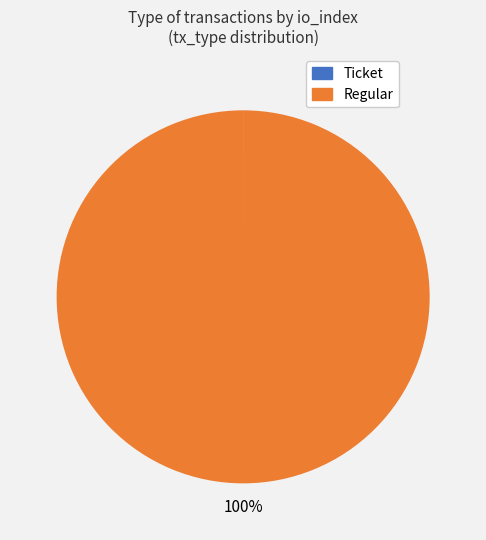

Which category has the biggest portion of the pie?

Regular